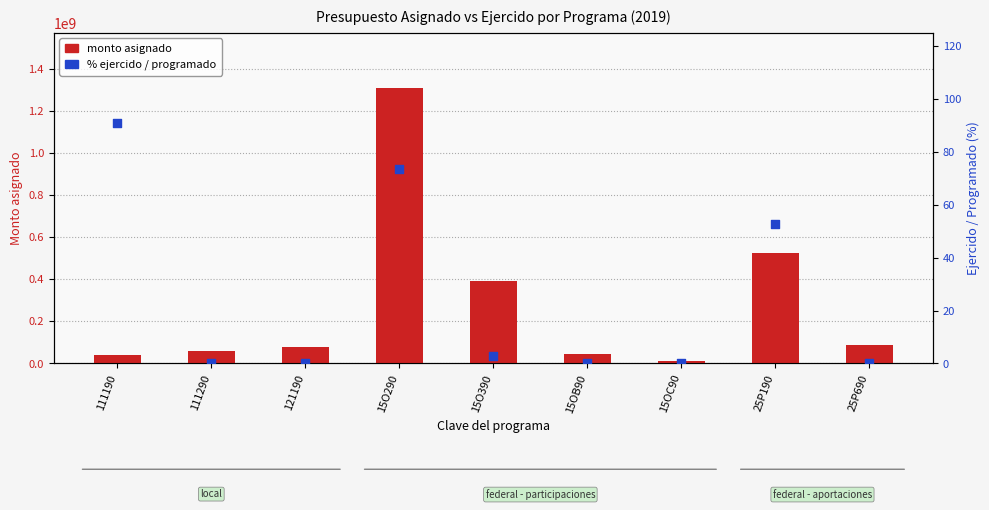

Which series has the largest total across all categories?

monto asignado